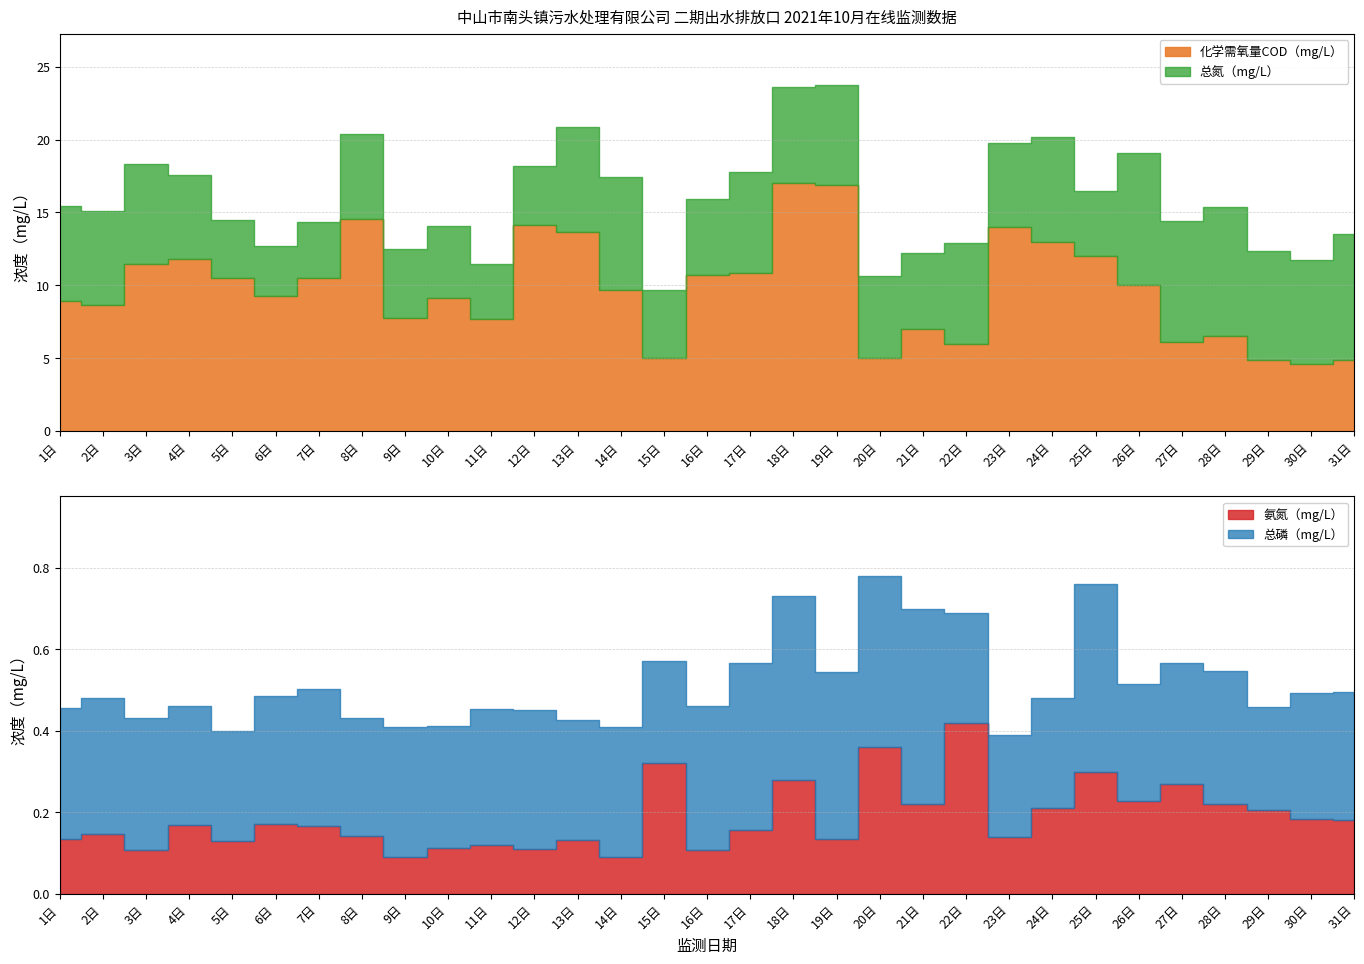

How many 总磷（mg/L） values are between 0 and 1?

31